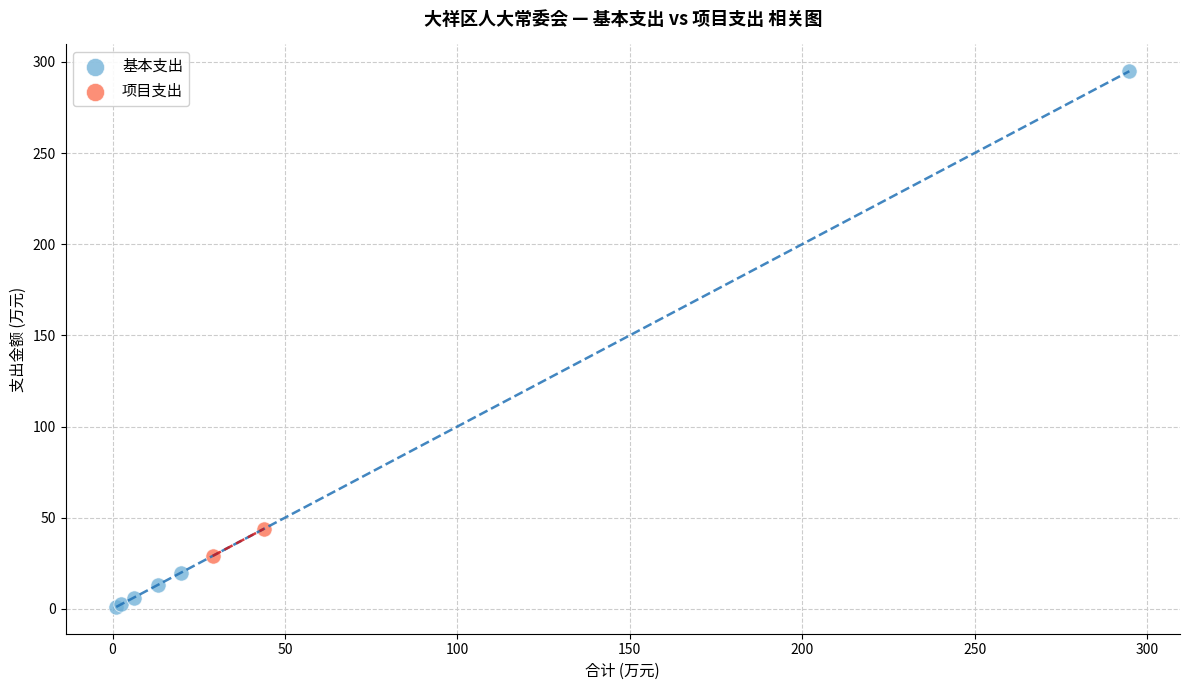

Which series contains the highest Y value?

基本支出